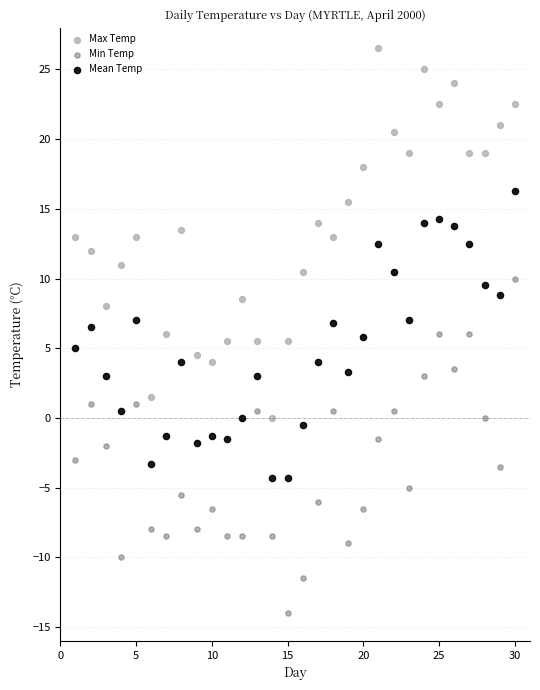

What is the X range (max minus min) for the scatter plot?

29.0